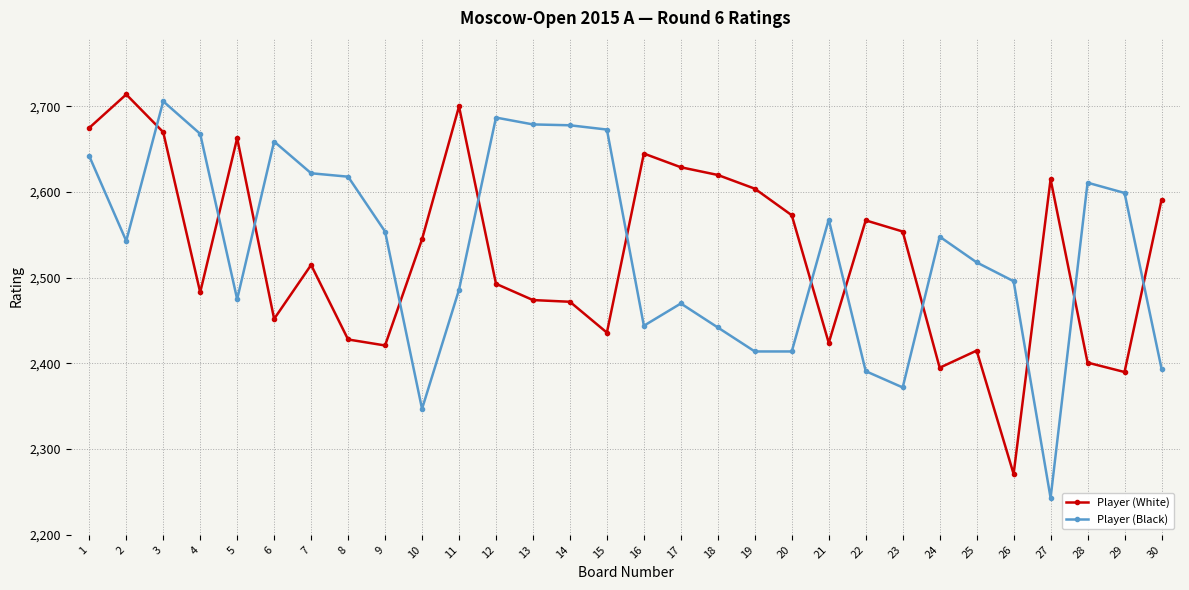

What is the spread (max minus min) of values at 25?

103